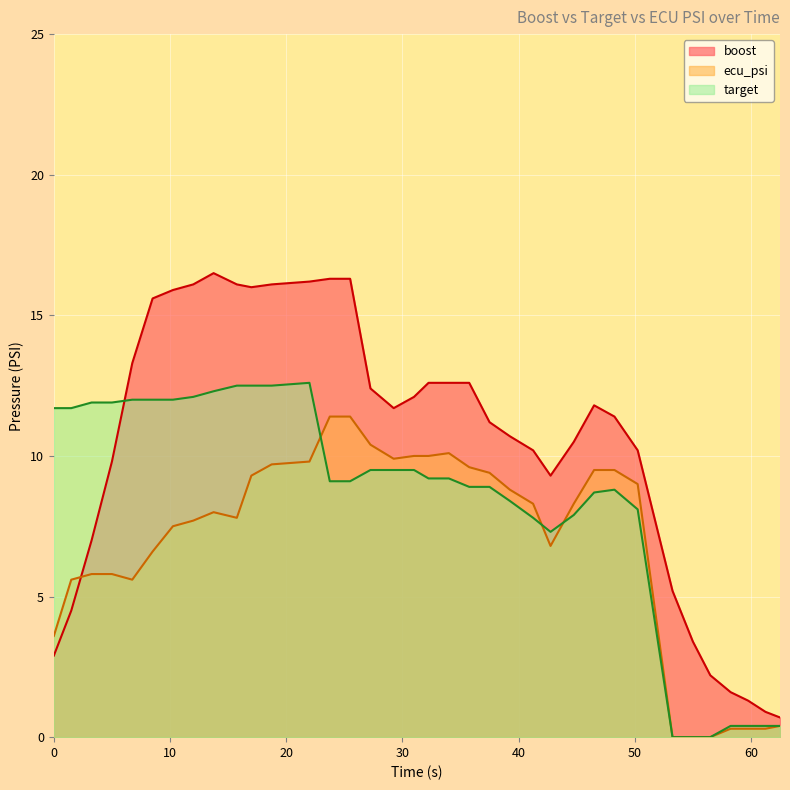

The boost series shows 2.9 at 0.0. True or false?

True